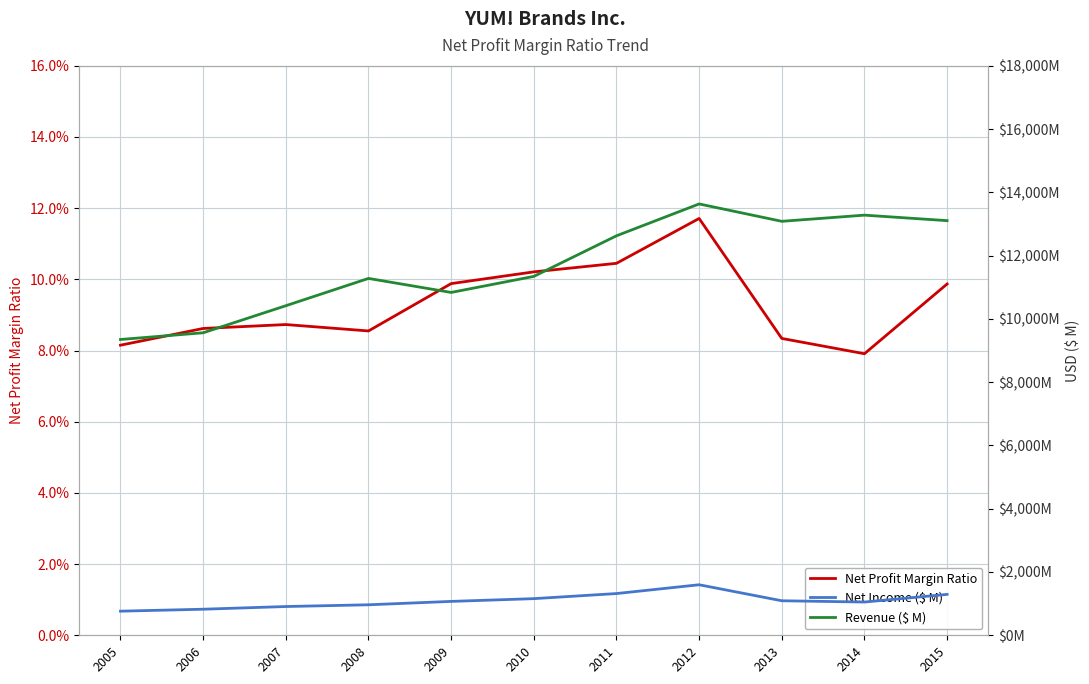

List the labels in order of Net Profit Margin Ratio value, smallest first.

2014, 2005, 2013, 2008, 2006, 2007, 2015, 2009, 2010, 2011, 2012